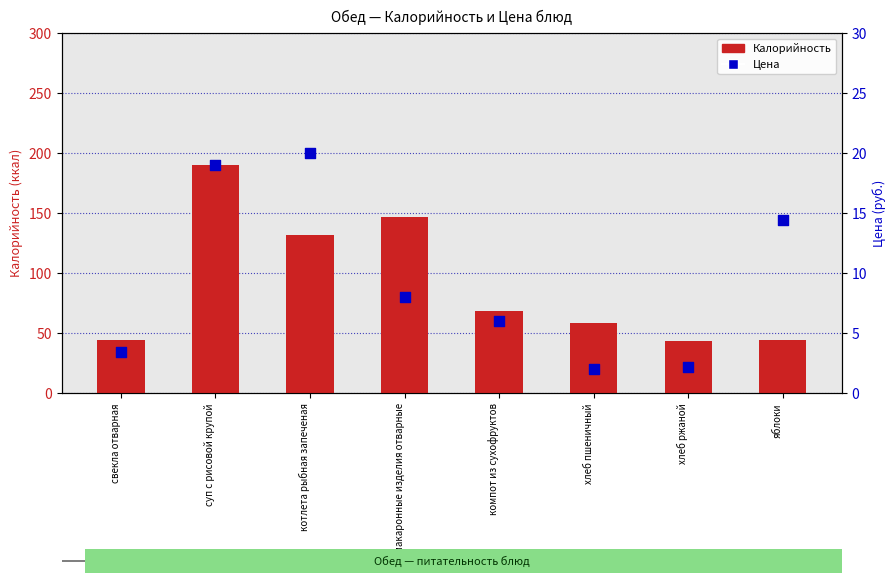

Is the value of Калорийность at свекла отварная greater than the value of Цена at компот из сухофруктов?

Yes